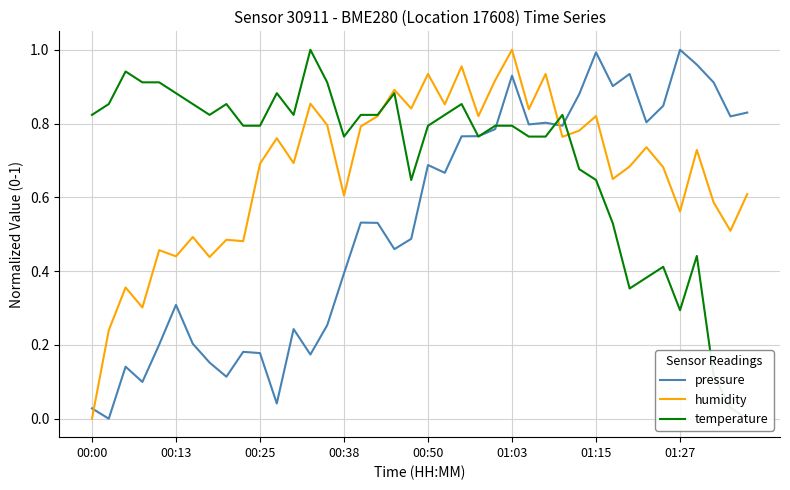

Reading left to right, what are all the values shown in this chart?

pressure: 0.0	0.0	0.1	0.1	0.2	0.3	0.2	0.2	0.1	0.2	0.2	0.0	0.2	0.2	0.3	0.4	0.5	0.5	0.5	0.5	0.7	0.7	0.8	0.8	0.8	0.9	0.8	0.8	0.8	0.9	1.0	0.9	0.9	0.8	0.8	1.0	1.0	0.9	0.8	0.8
humidity: 0.0	0.2	0.4	0.3	0.5	0.4	0.5	0.4	0.5	0.5	0.7	0.8	0.7	0.9	0.8	0.6	0.8	0.8	0.9	0.8	0.9	0.9	1.0	0.8	0.9	1.0	0.8	0.9	0.8	0.8	0.8	0.6	0.7	0.7	0.7	0.6	0.7	0.6	0.5	0.6
temperature: 0.8	0.9	0.9	0.9	0.9	0.9	0.9	0.8	0.9	0.8	0.8	0.9	0.8	1.0	0.9	0.8	0.8	0.8	0.9	0.6	0.8	0.8	0.9	0.8	0.8	0.8	0.8	0.8	0.8	0.7	0.6	0.5	0.4	0.4	0.4	0.3	0.4	0.1	0.0	0.0